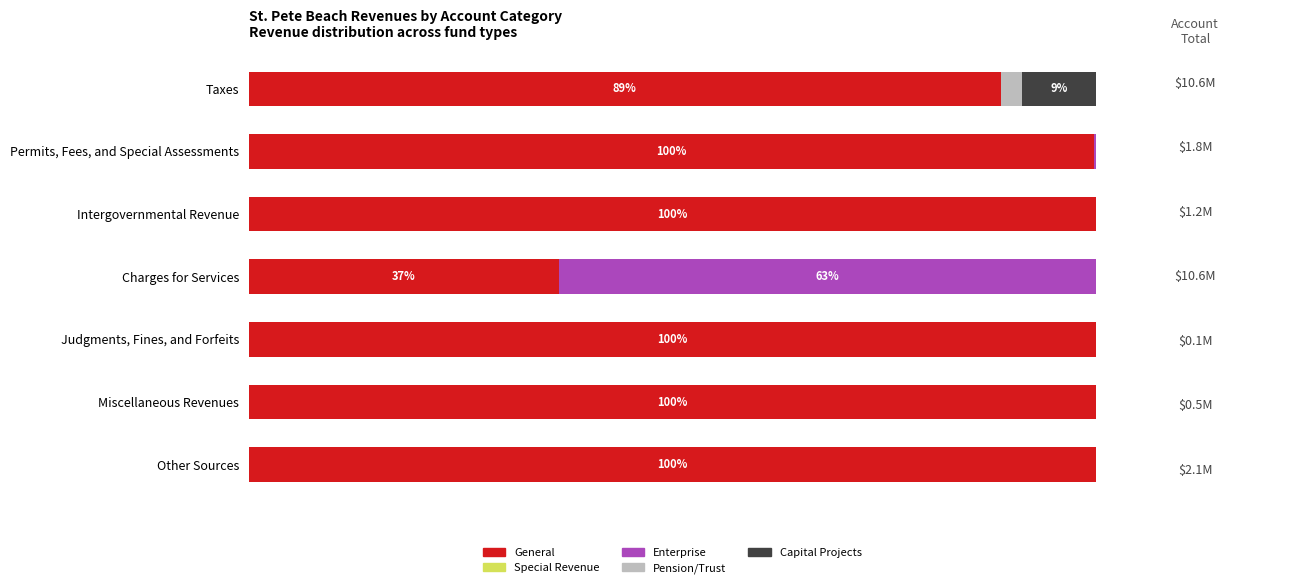

How many data points does each series have?

7